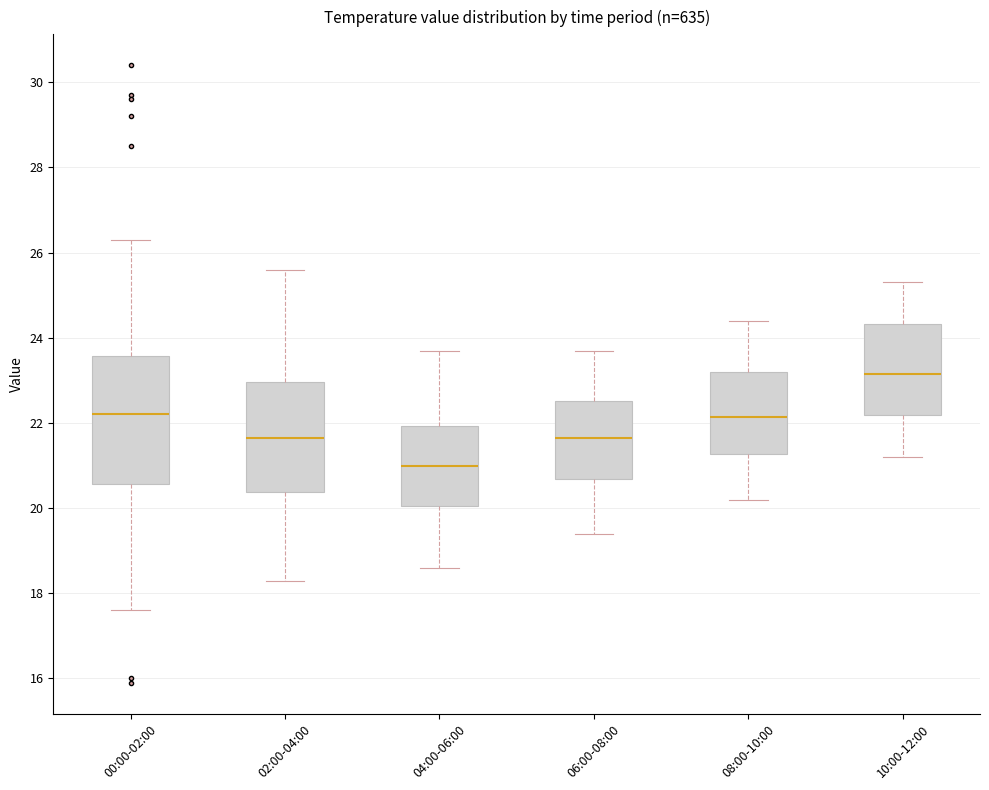

Where does the lower whisker of the box for 02:00-04:00 end on the y-axis? The values are not printed on the chart, so give them approximately, as read against the axis.

18.4